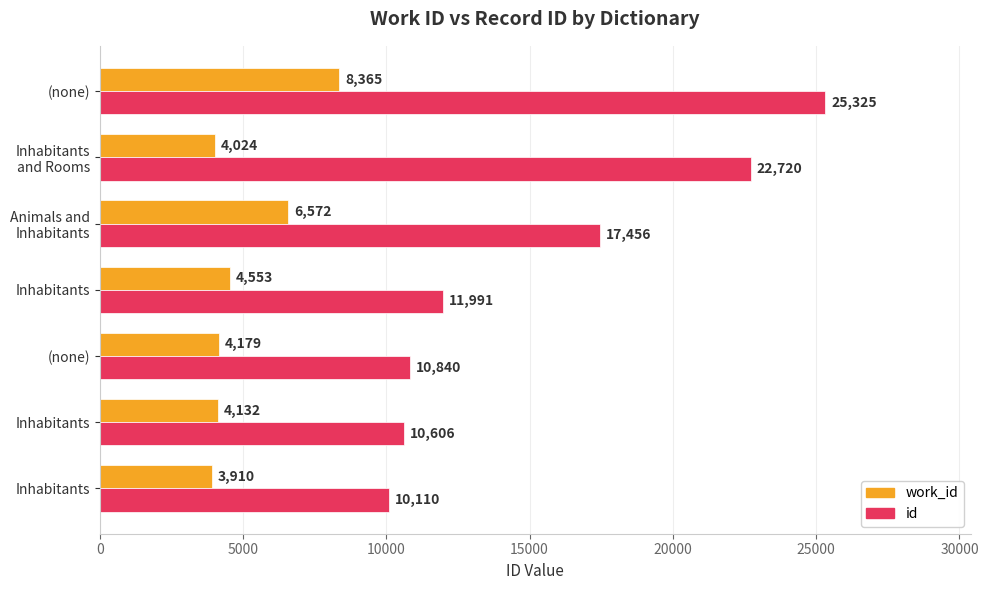

How many data points in work_id are less than 4179?

3